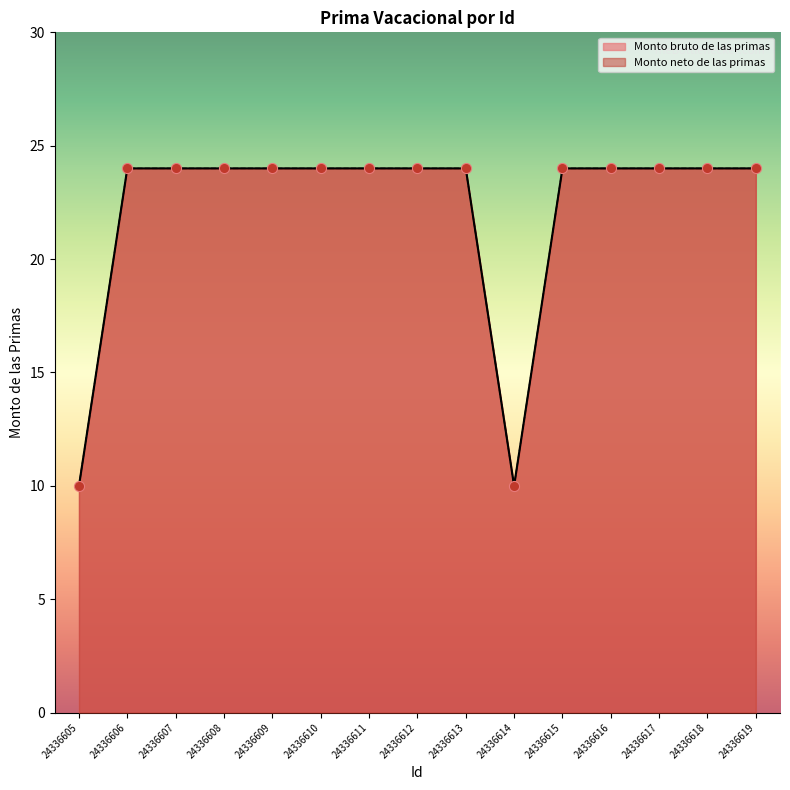

Which series reaches the minimum Y coordinate?

Monto bruto de las primas